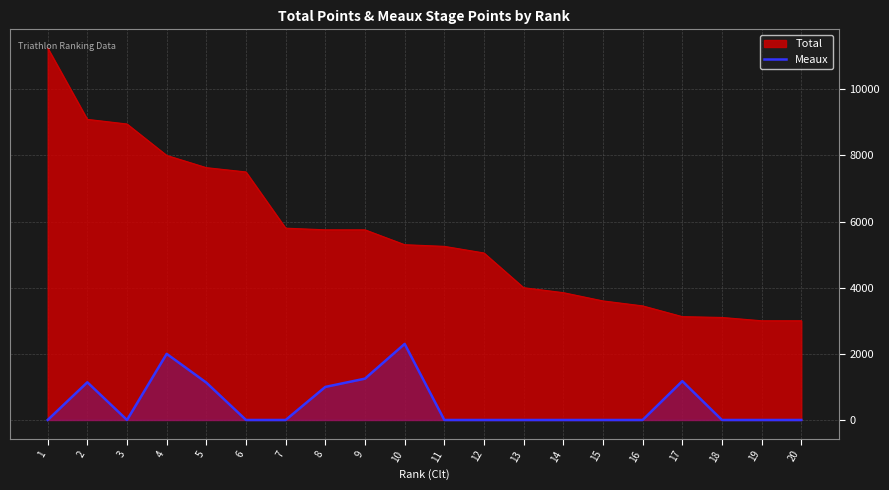

How many data points are above 0?

7